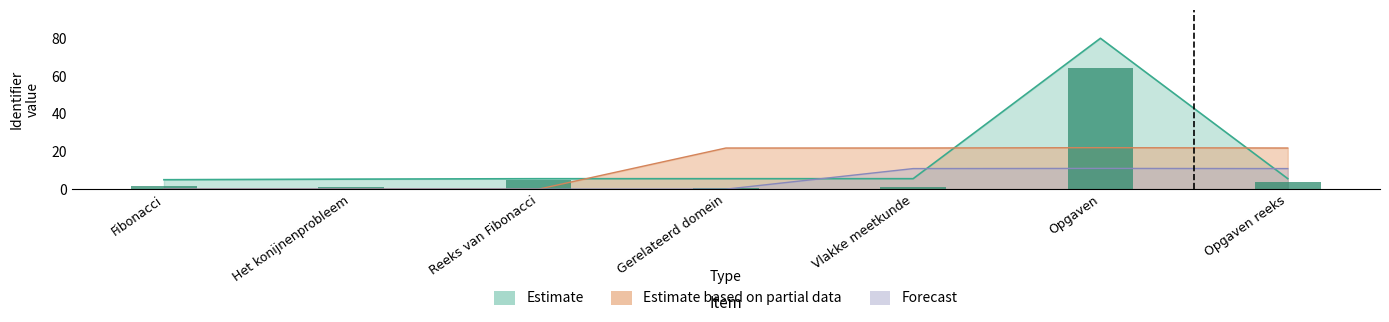

What is the difference between the second highest and second lowest values in the Forecast series?

10.9